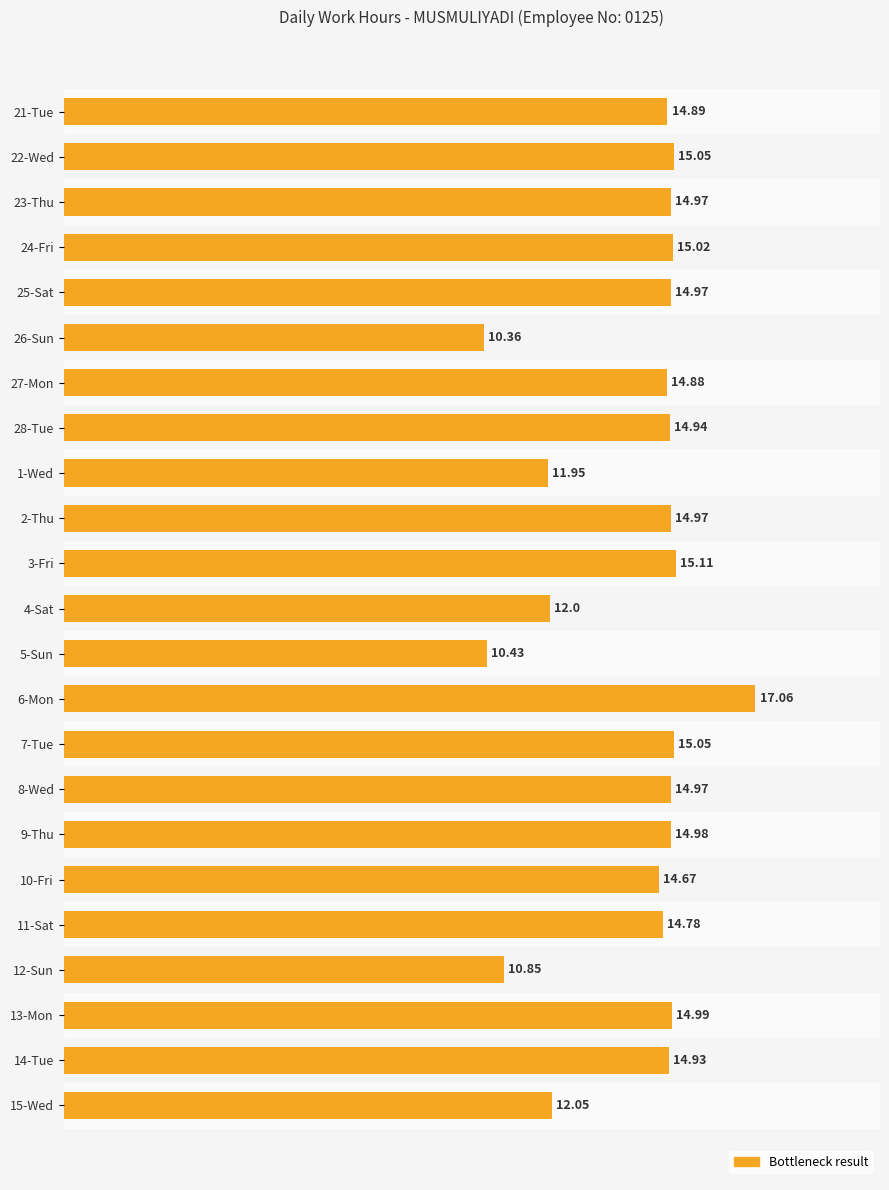

Which has a higher value, 25-Sat or 24-Fri?

24-Fri